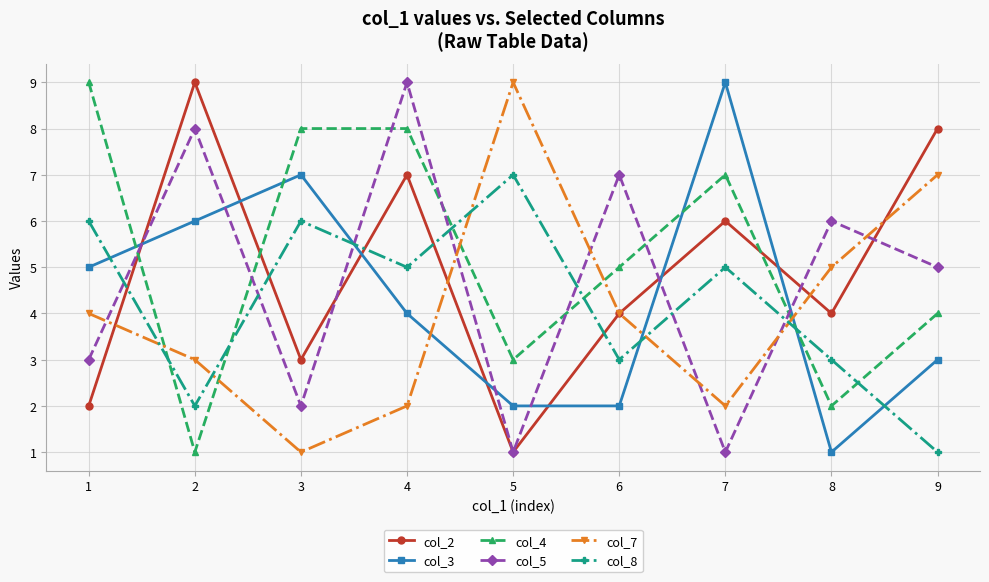

The col_3 series shows 0 at 8. True or false?

False